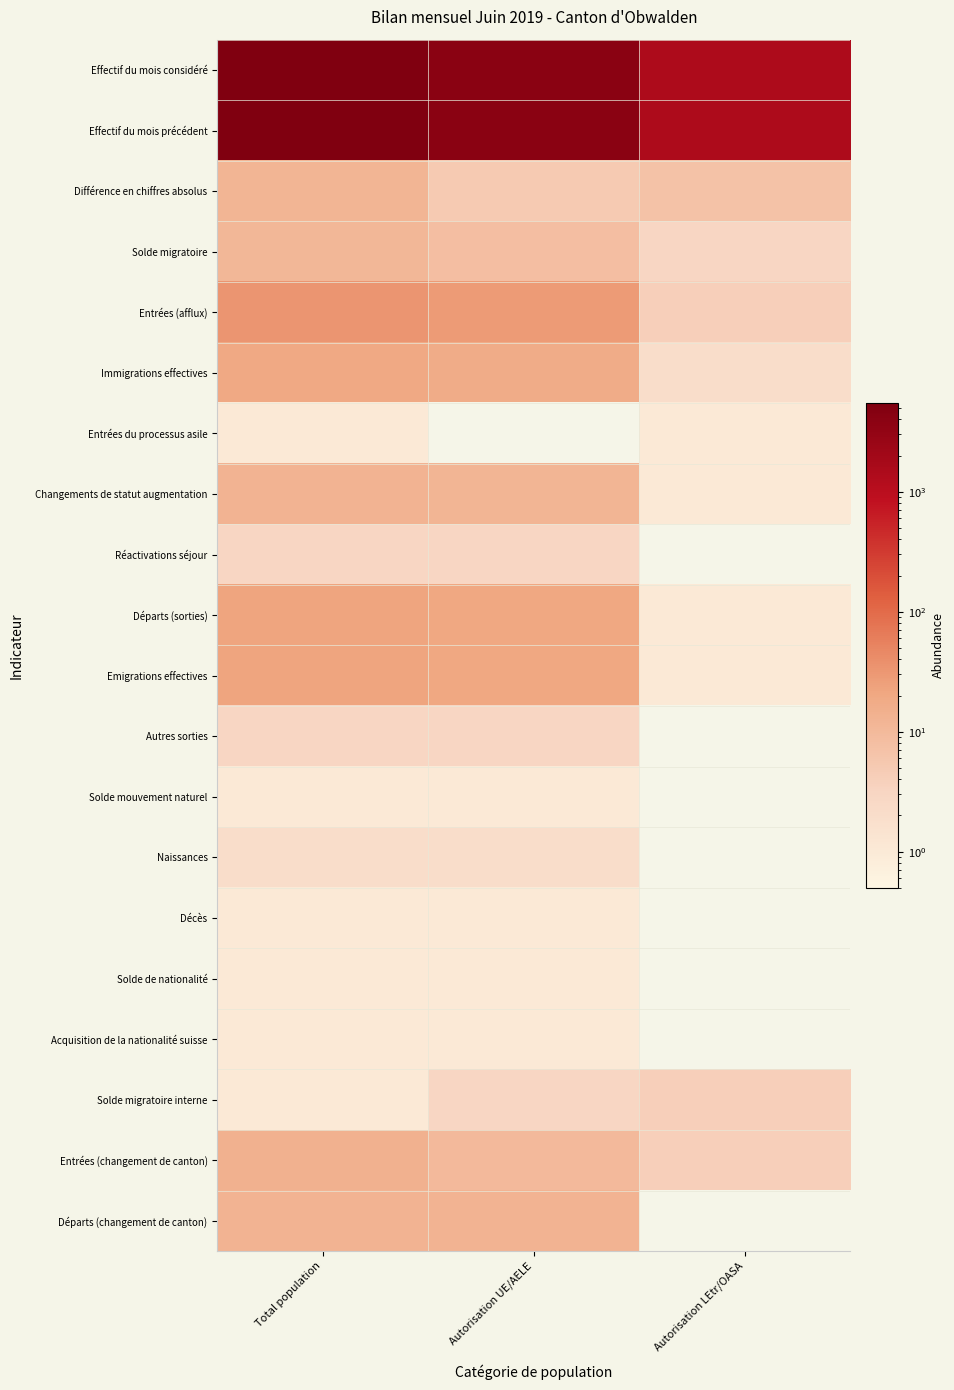

Is it true that Différence en chiffres absolus equals 7.0 at Autorisation LEtr/OASA?

True